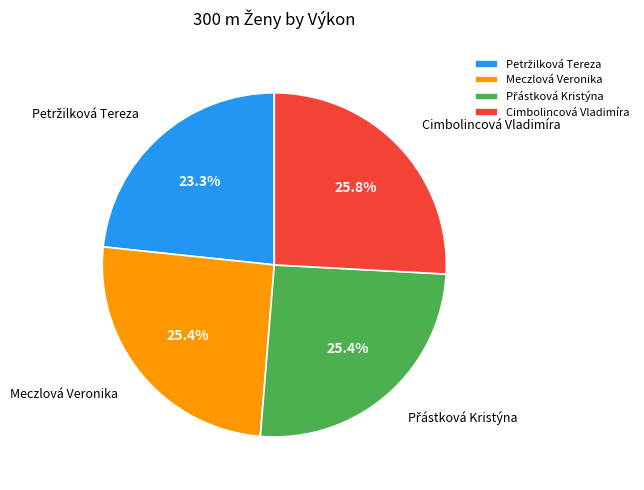

Is Meczlová Veronika the majority of the pie?

No